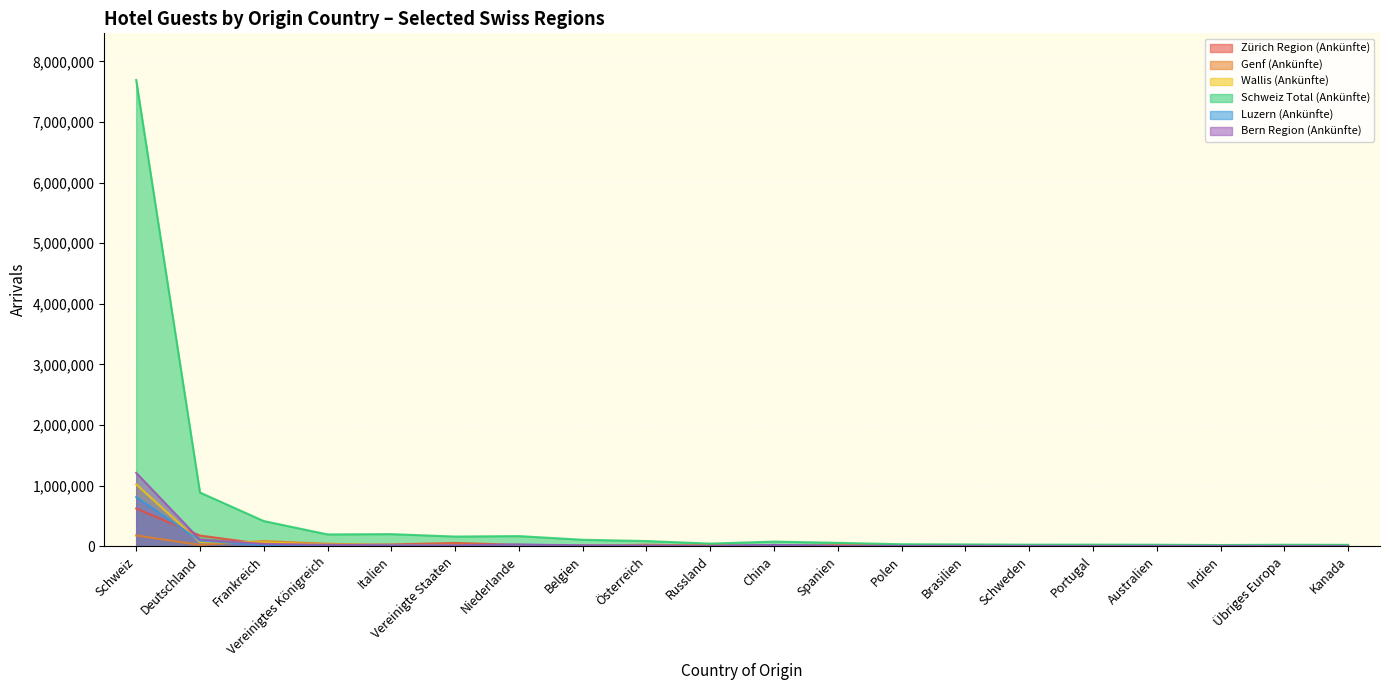

Reading left to right, what are all the values shown in this chart?

Zürich Region (Ankünfte): 620840	175781	34791	17299	28576	53333	21511	8799	23588	10477	13553	14779	7197	7059	6396	4509	6700	7341	5353	8083
Genf (Ankünfte): 177137	20111	84246	40133	16807	26198	8752	8370	3090	9910	6058	12501	2788	7861	2650	7362	4202	1805	3316	4974
Wallis (Ankünfte): 1020665	64923	62036	24764	15115	16526	19111	17161	6192	4480	4662	4055	2106	2298	3210	1739	2593	752	1982	2088
Schweiz Total (Ankünfte): 7694605	885226	414385	193636	198609	158817	166247	105578	84404	42193	75200	54609	31462	28771	24644	25301	23732	18745	23435	21817
Luzern (Ankünfte): 809839	90278	19679	11557	13153	11029	24220	11198	7118	2317	19791	2366	2021	2197	3430	1070	3593	2543	978	857
Bern Region (Ankünfte): 1210933	107826	38370	23304	12377	14004	26502	14741	8133	2520	19620	4851	3213	3060	2029	1601	2635	3094	1626	1513